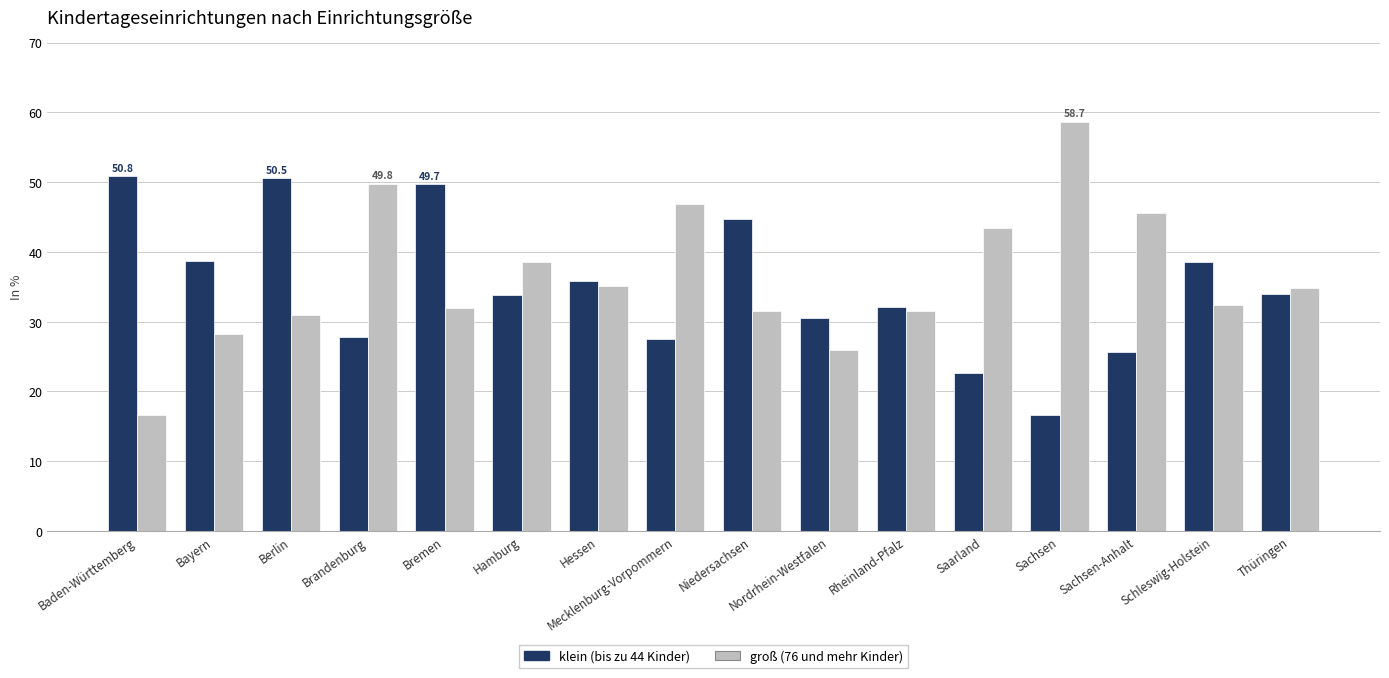

Rank the series at Sachsen-Anhalt from lowest to highest value.

klein (bis zu 44 Kinder), groß (76 und mehr Kinder)